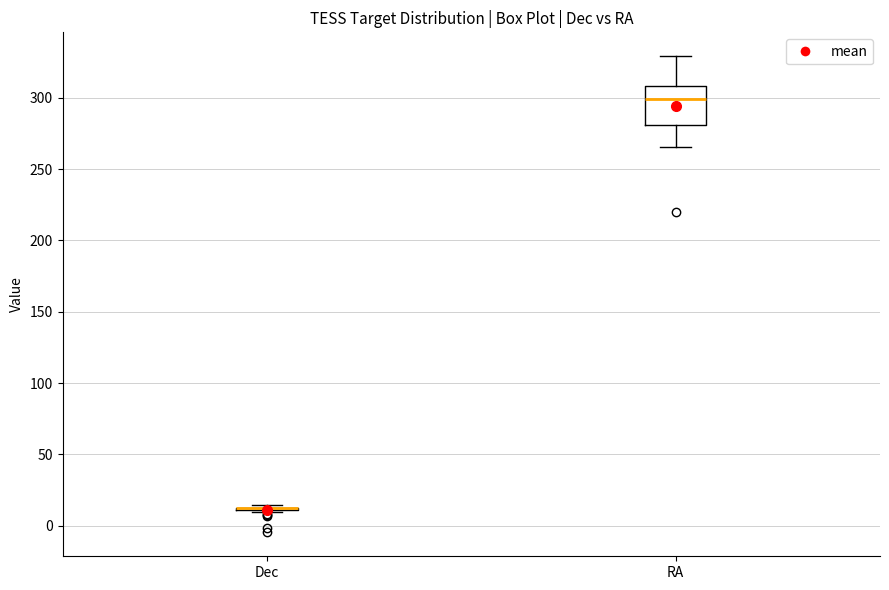

Which box is the tallest, from its lower edge to its upper edge?

RA